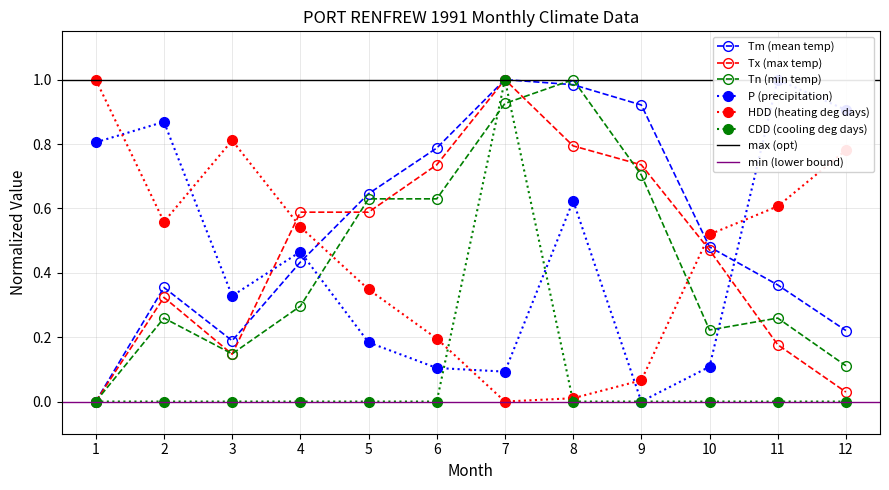

Read the Tm value at 2.

0.4